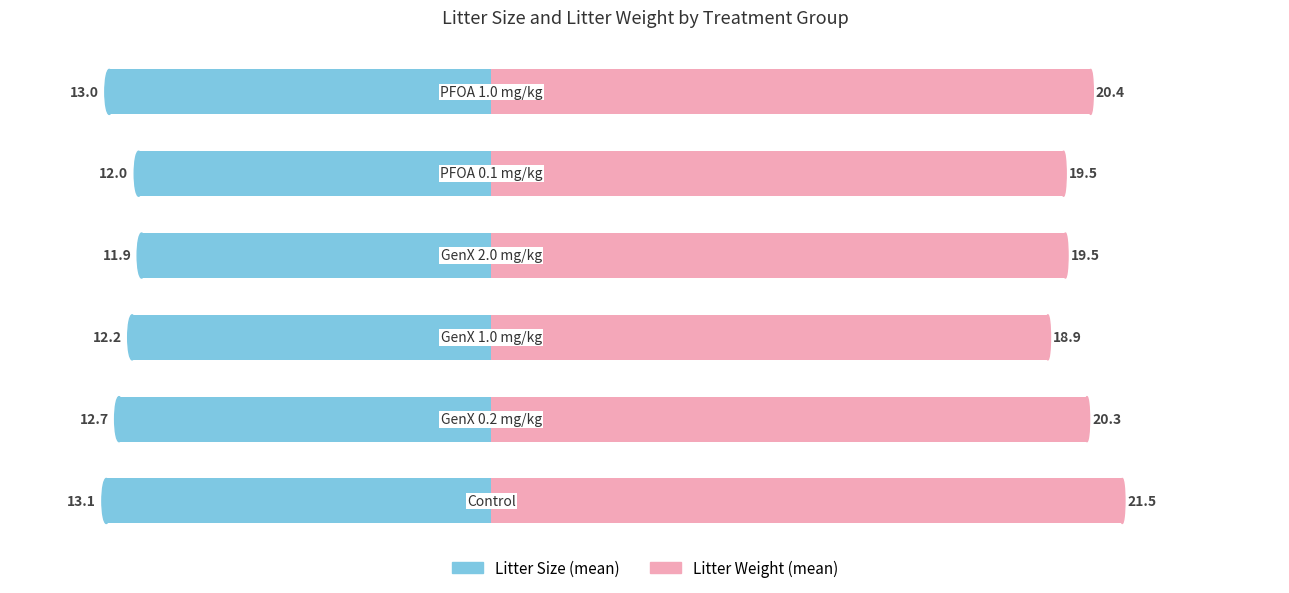

Rank the series at 0 from lowest to highest value.

Litter Size (mean), Litter Weight (mean)